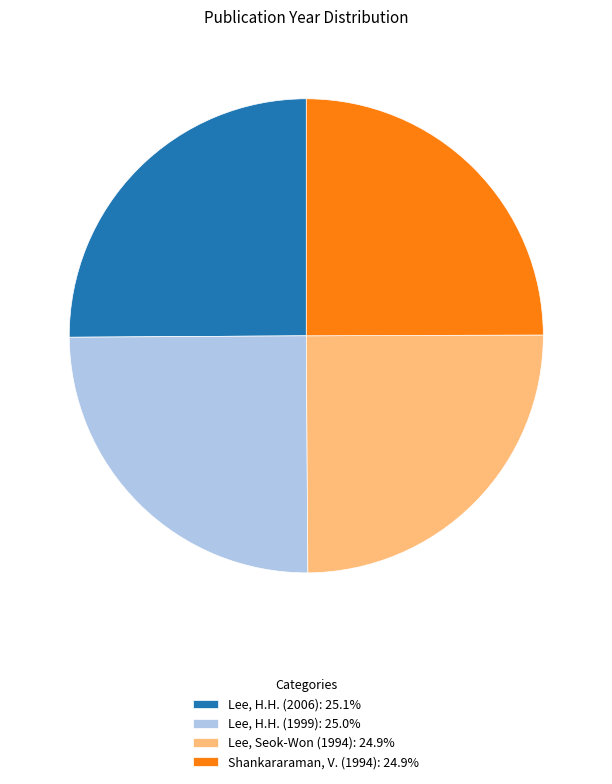

Does any single category account for the majority?

No